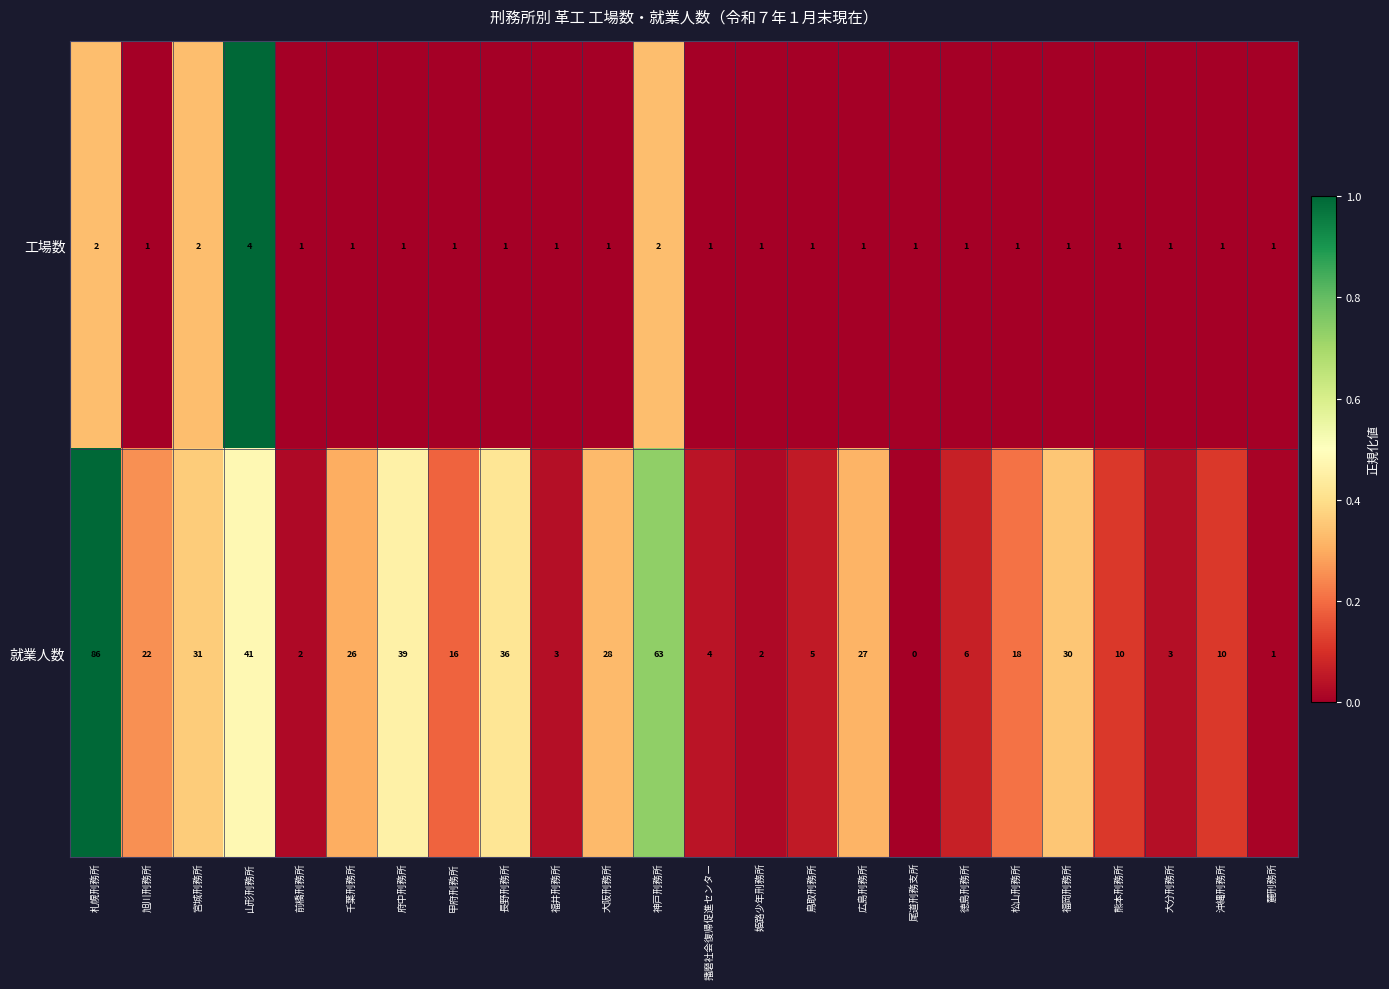

At 鳥取刑務所, list the series in order from smallest to largest.

工場数, 就業人数